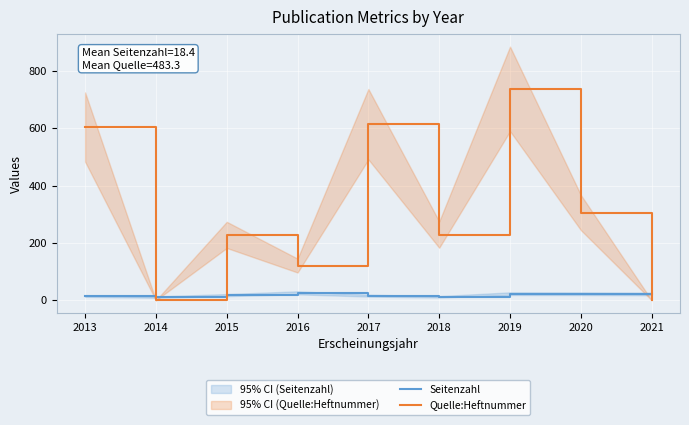

How many data points in Seitenzahl are above 18?

4